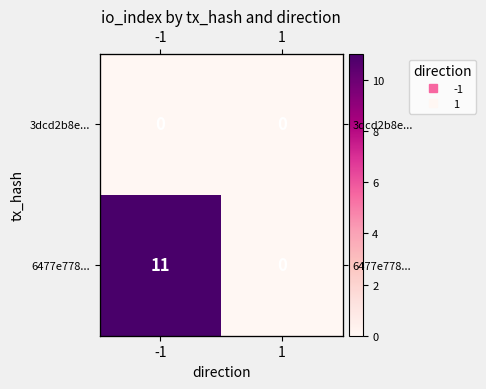

Is the value of 6477e778... at 1 greater than the value of 3dcd2b8e... at -1?

No